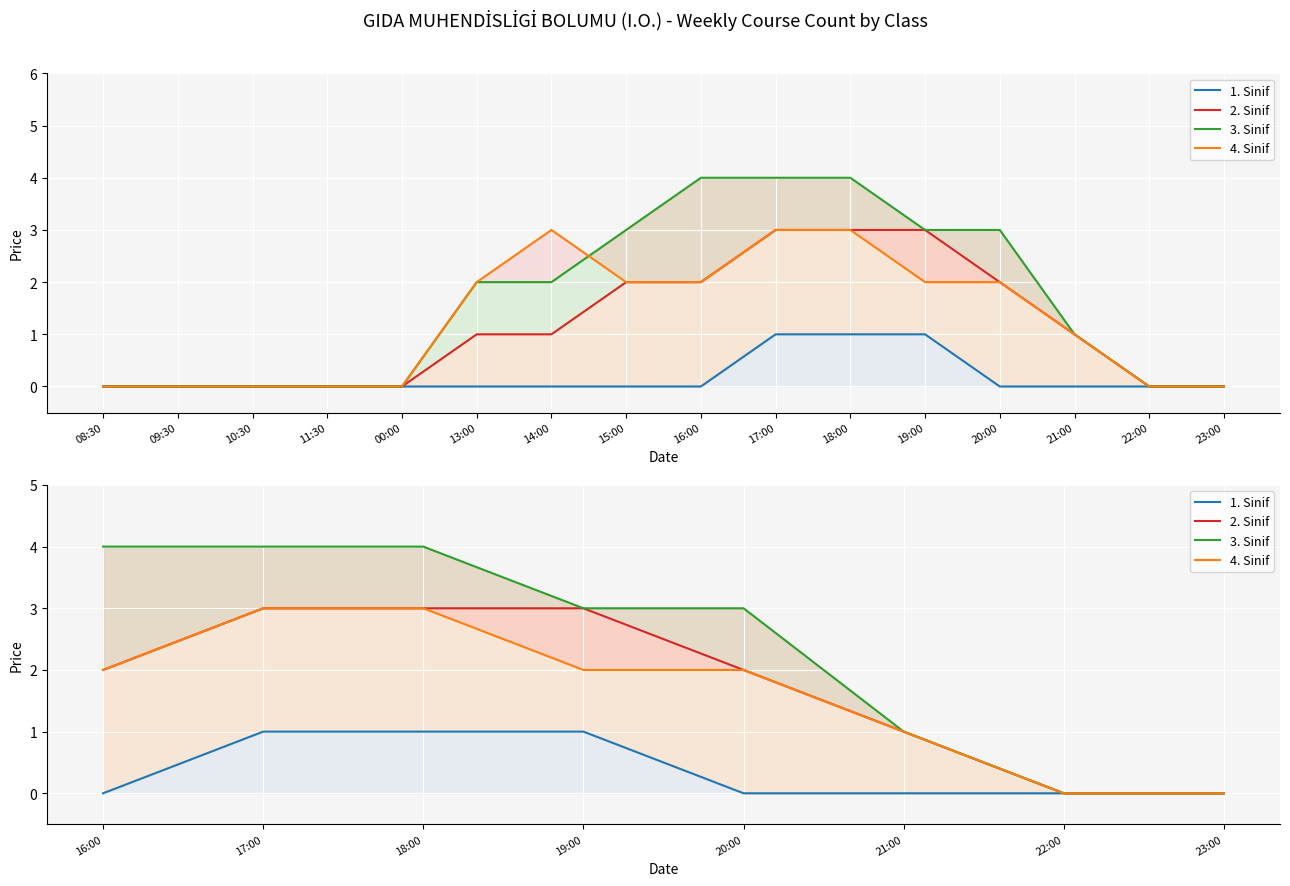

How many data points in 4. Sinif are less than 2?

3